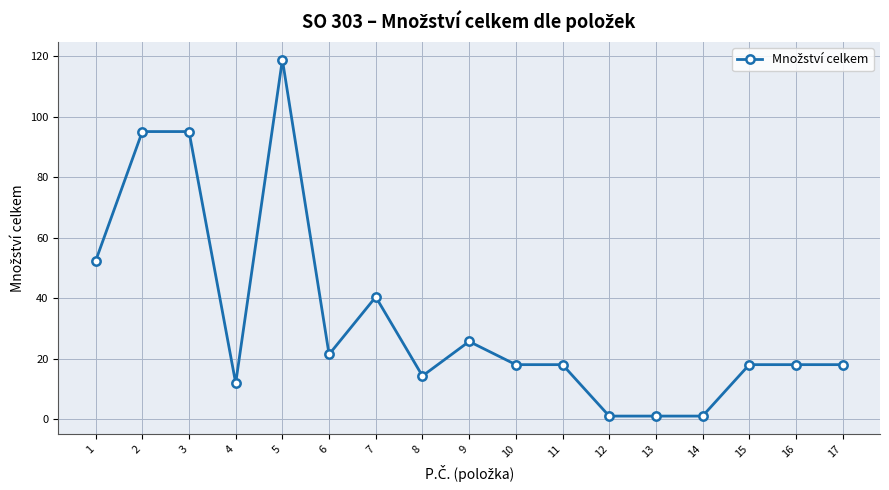

What is the maximum value shown in the chart?

118.8